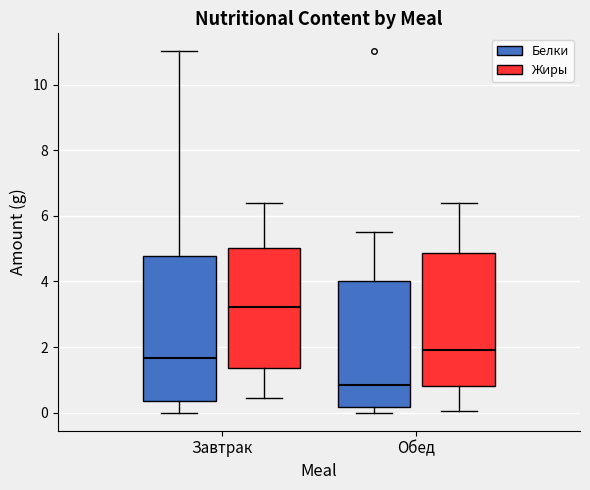

Where is the lower edge of the box for Завтрак (Белки) on the y-axis? The values are not printed on the chart, so give them approximately, as read against the axis.

0.4